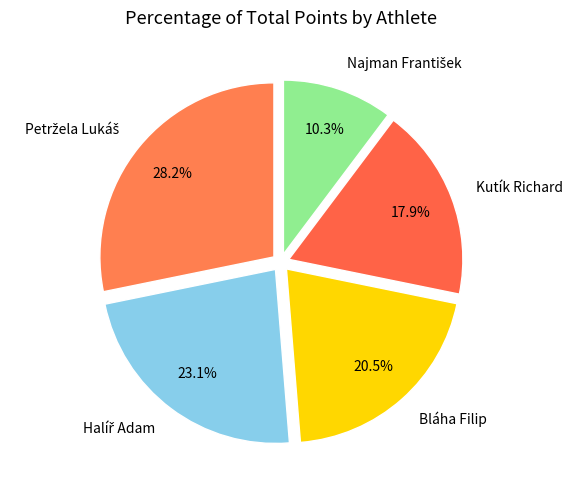

The Kutík Richard slice represents 18% of the pie. True or false?

True